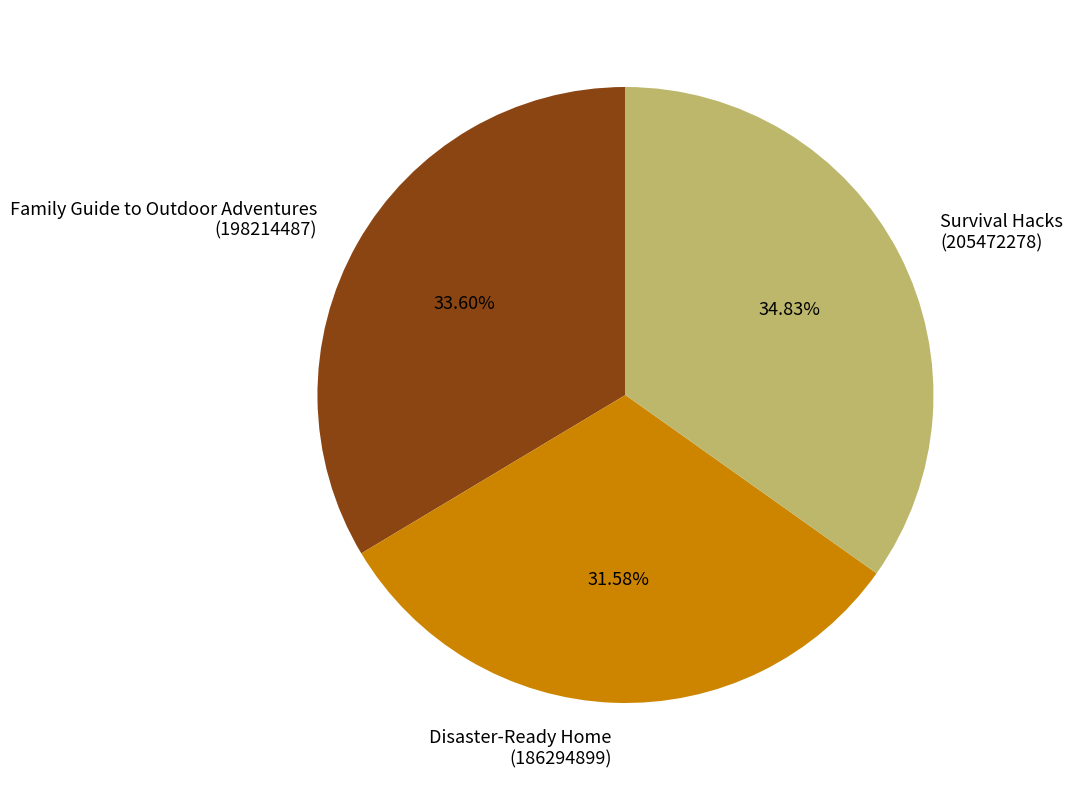

Combined, do Family Guide to Outdoor Adventures (198214487) and Survival Hacks (205472278) account for over 50%?

Yes